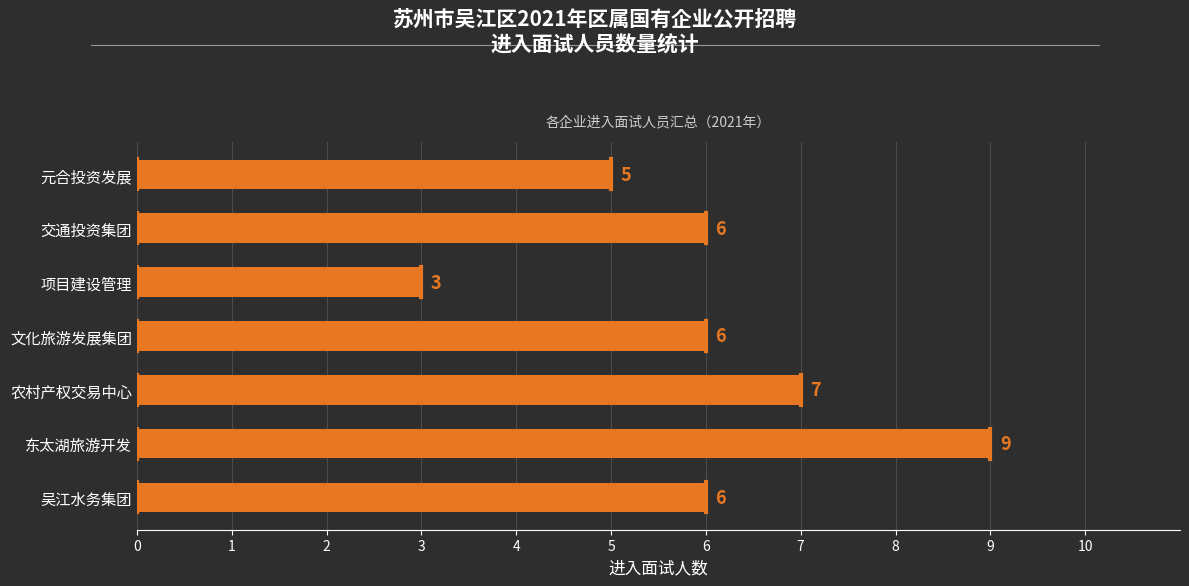

Reading bottom to top, list all the values displayed in this chart.

吴江水务集团=6	东太湖旅游开发=9	农村产权交易中心=7	文化旅游发展集团=6	项目建设管理=3	交通投资集团=6	元合投资发展=5